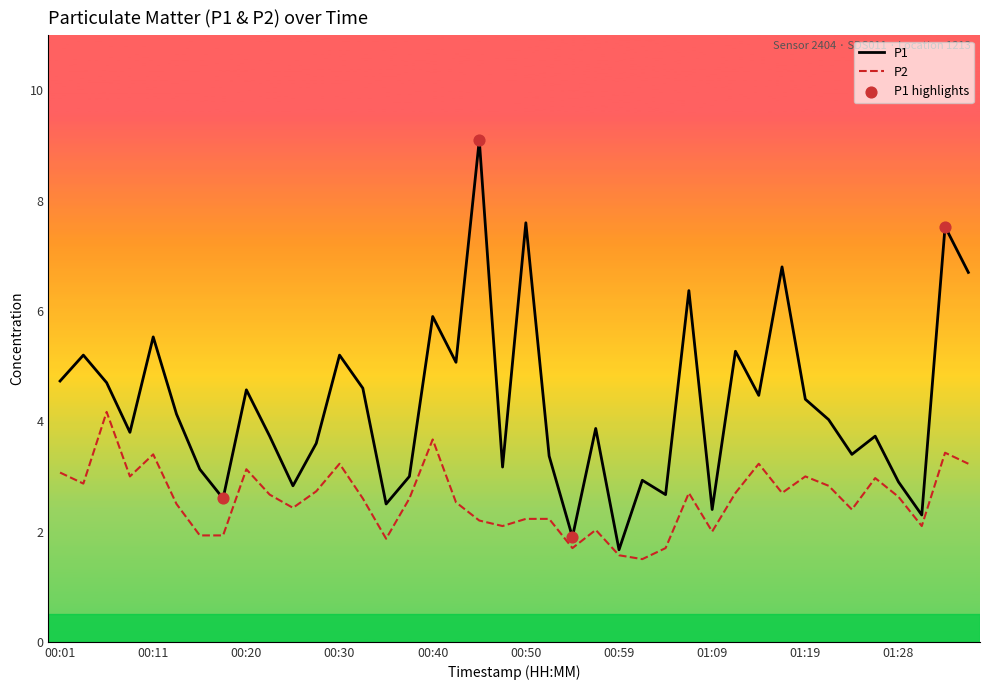

Which series has the widest spread of values?

P1